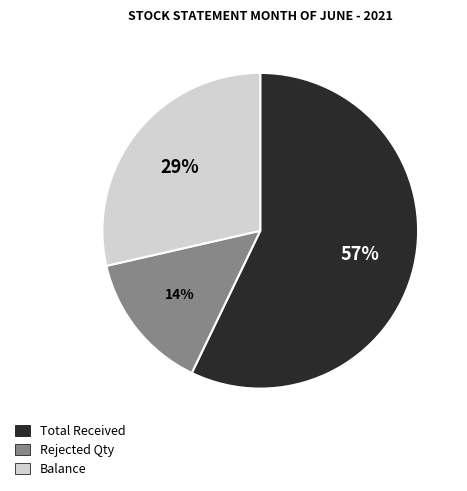

Which category accounts for the majority?

Total Received